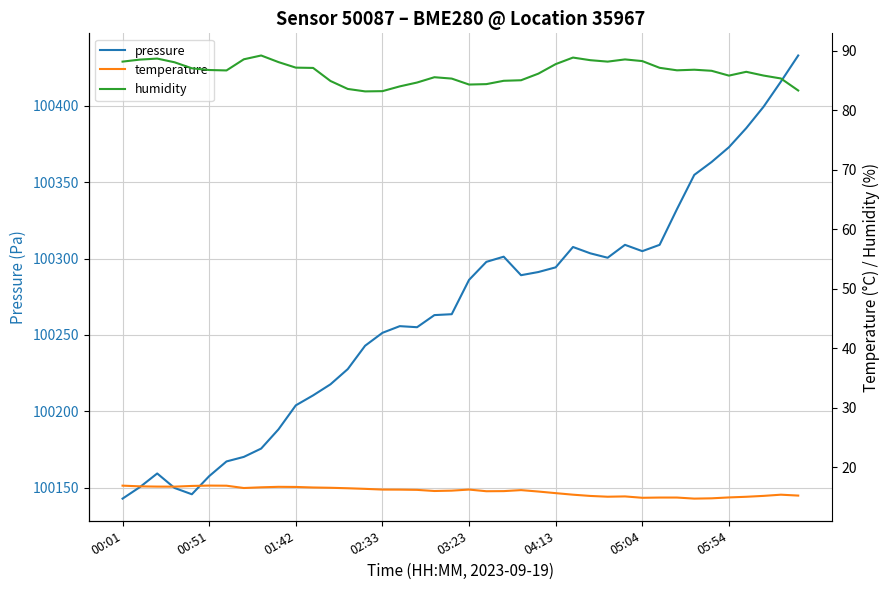

What is the approximate value of humidity at 11?

87.1